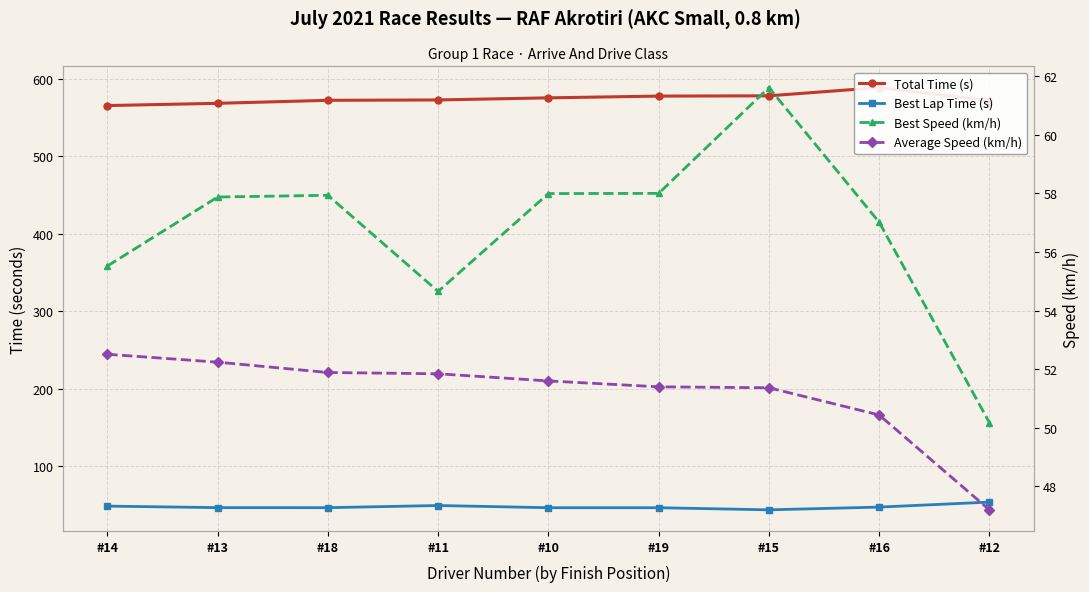

What value does the Best Lap Time (s) series have at #10?

46.6